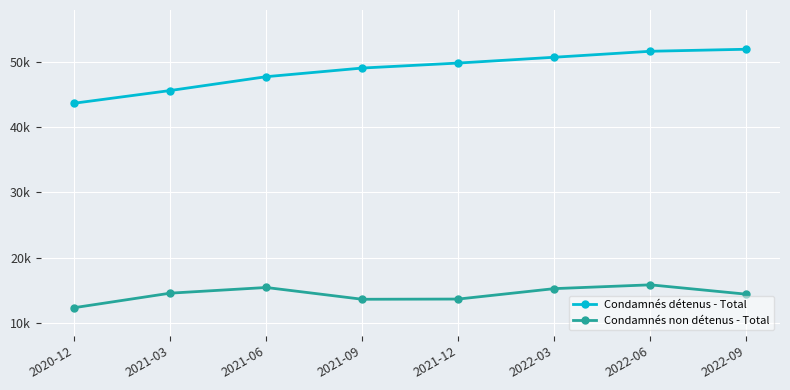

What are all the series names shown in the legend?

Condamnés détenus - Total, Condamnés non détenus - Total